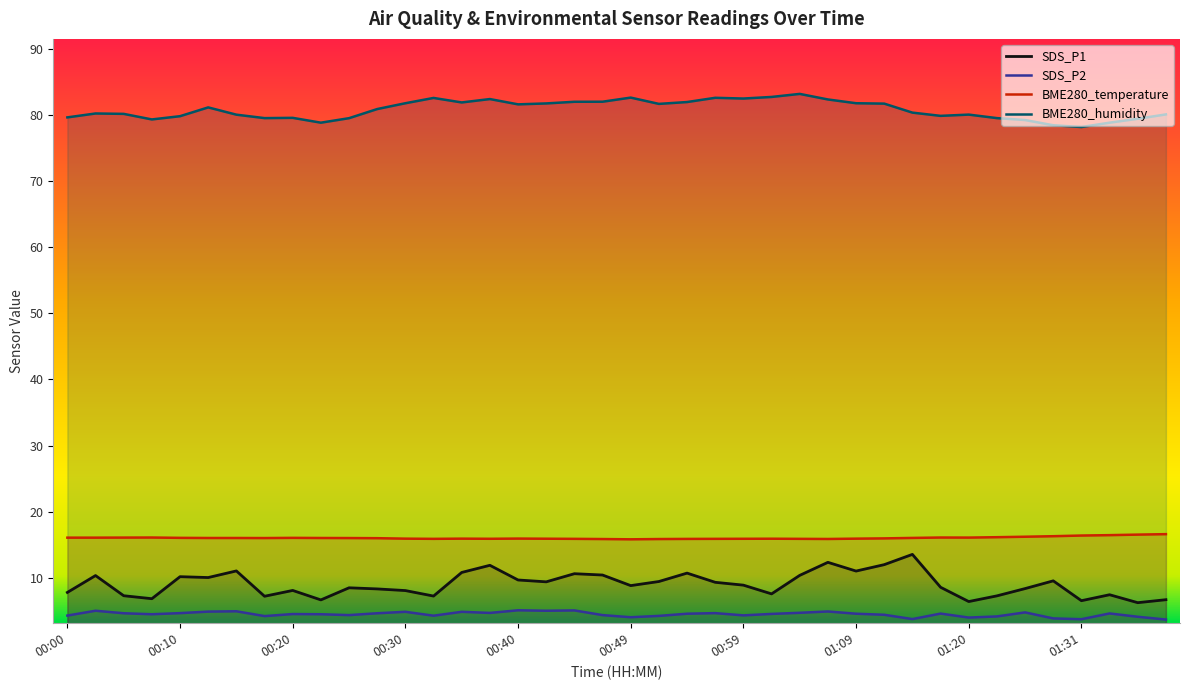

Rank the series by their maximum value, from highest to lowest.

BME280_humidity, BME280_temperature, SDS_P1, SDS_P2